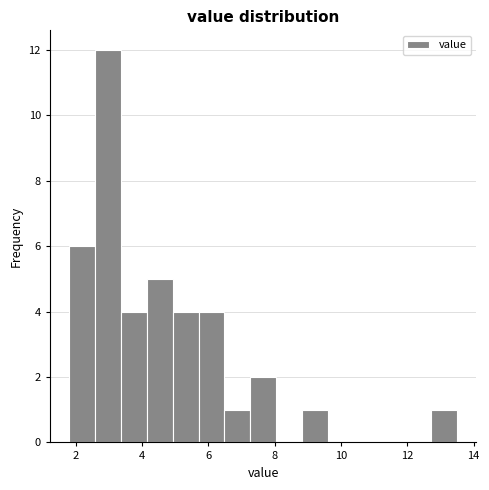

Read against the x-axis, roughly where is the centre of the tallest bar?

3.0